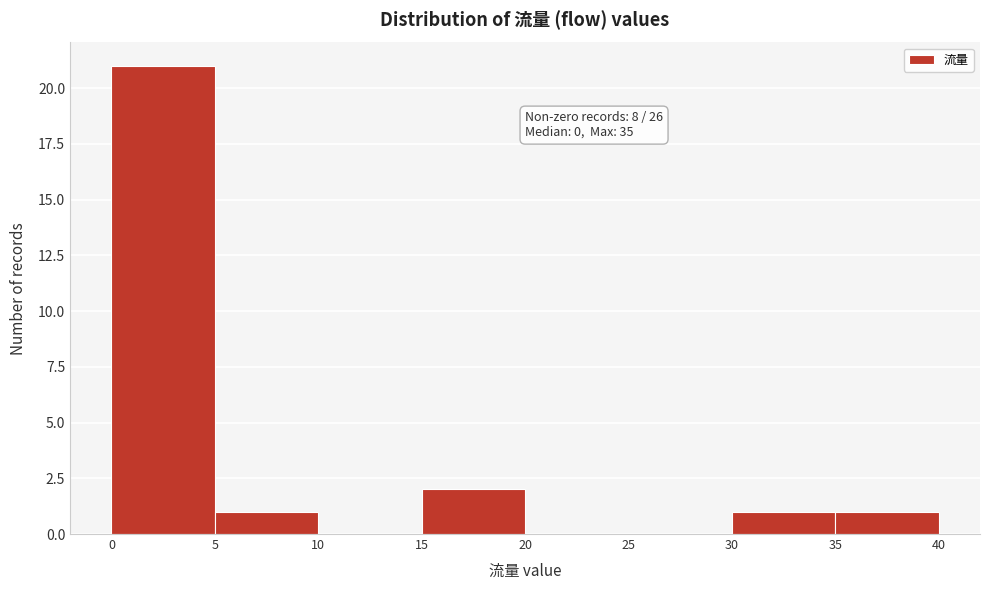

Which range on the x-axis has the tallest bar?

0 to 5